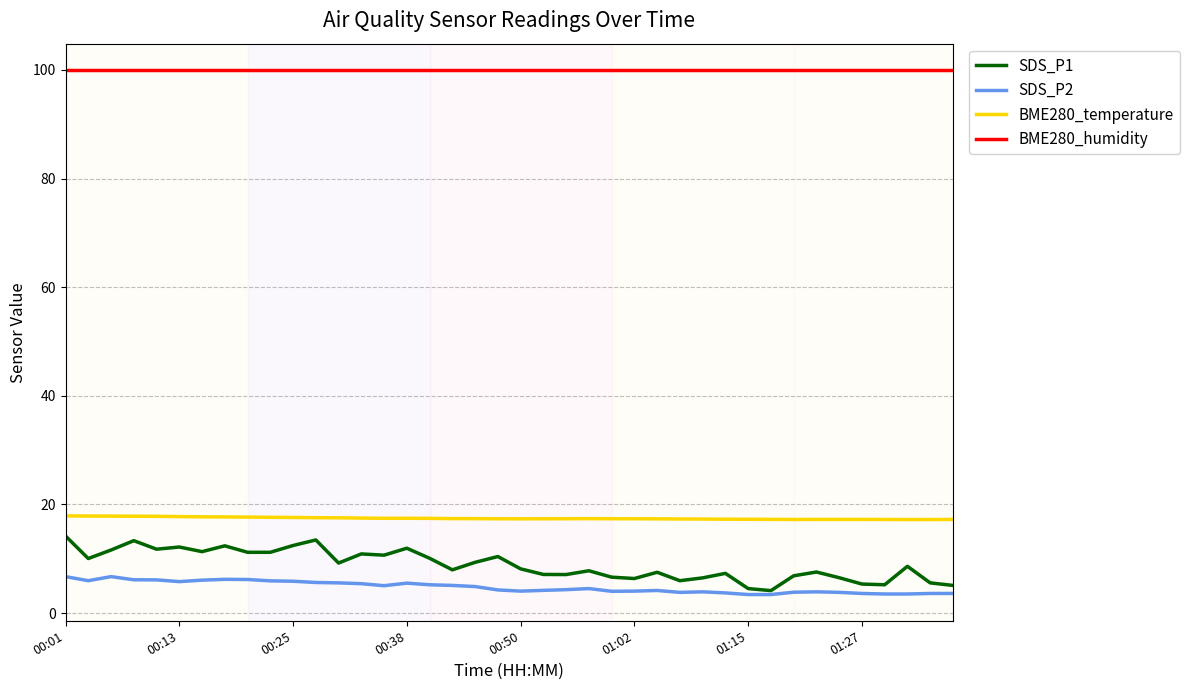

Which series has the largest range (max minus min)?

SDS_P1